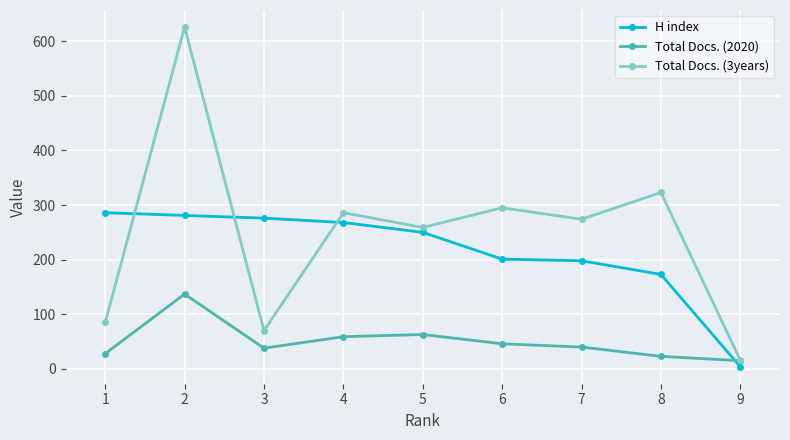

Is the value of Total Docs. (2020) at 2 greater than the value of H index at 2?

No